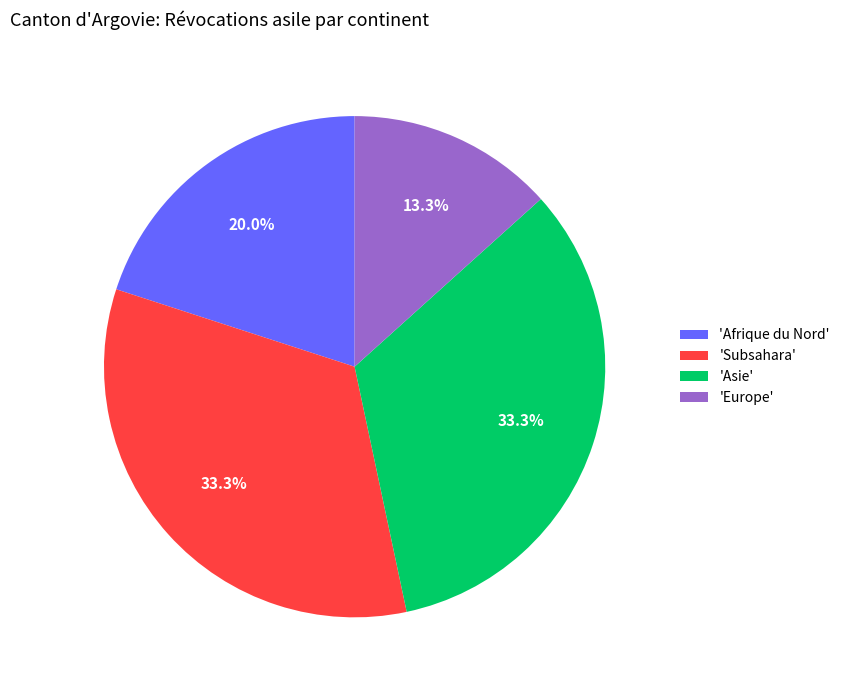

Does any single category account for the majority?

No